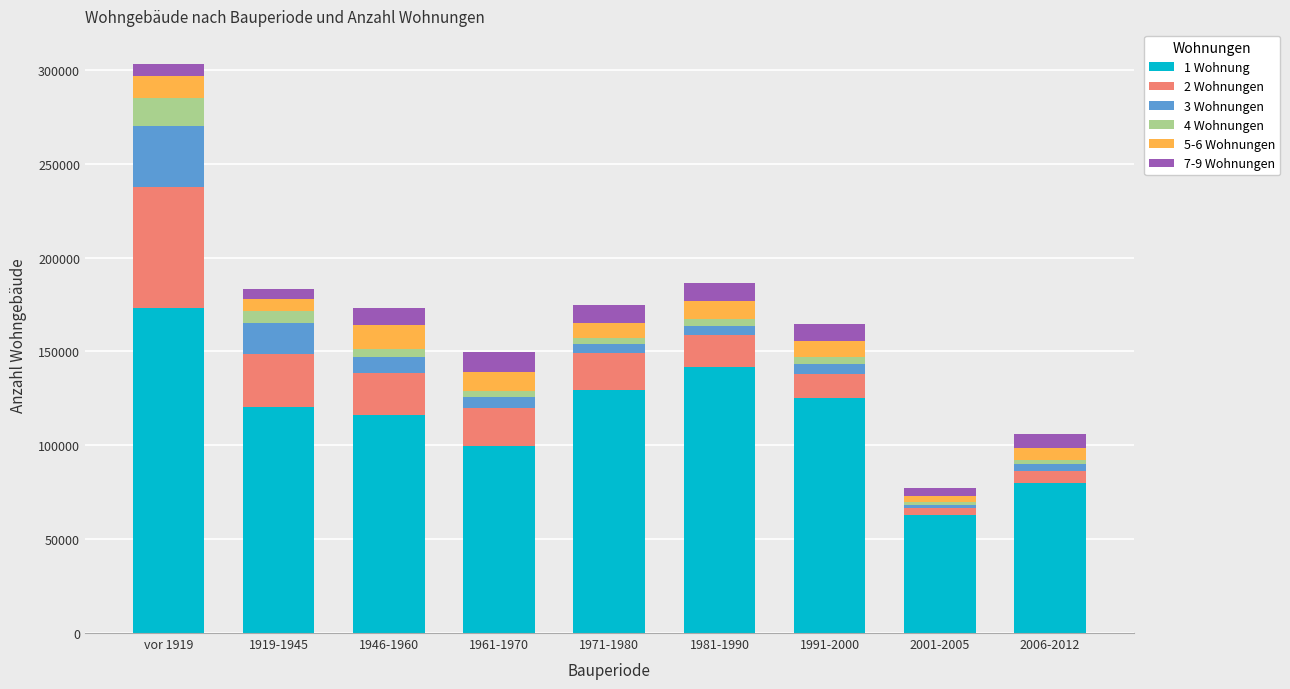

Which category has the highest value in the 1 Wohnung series?

vor 1919